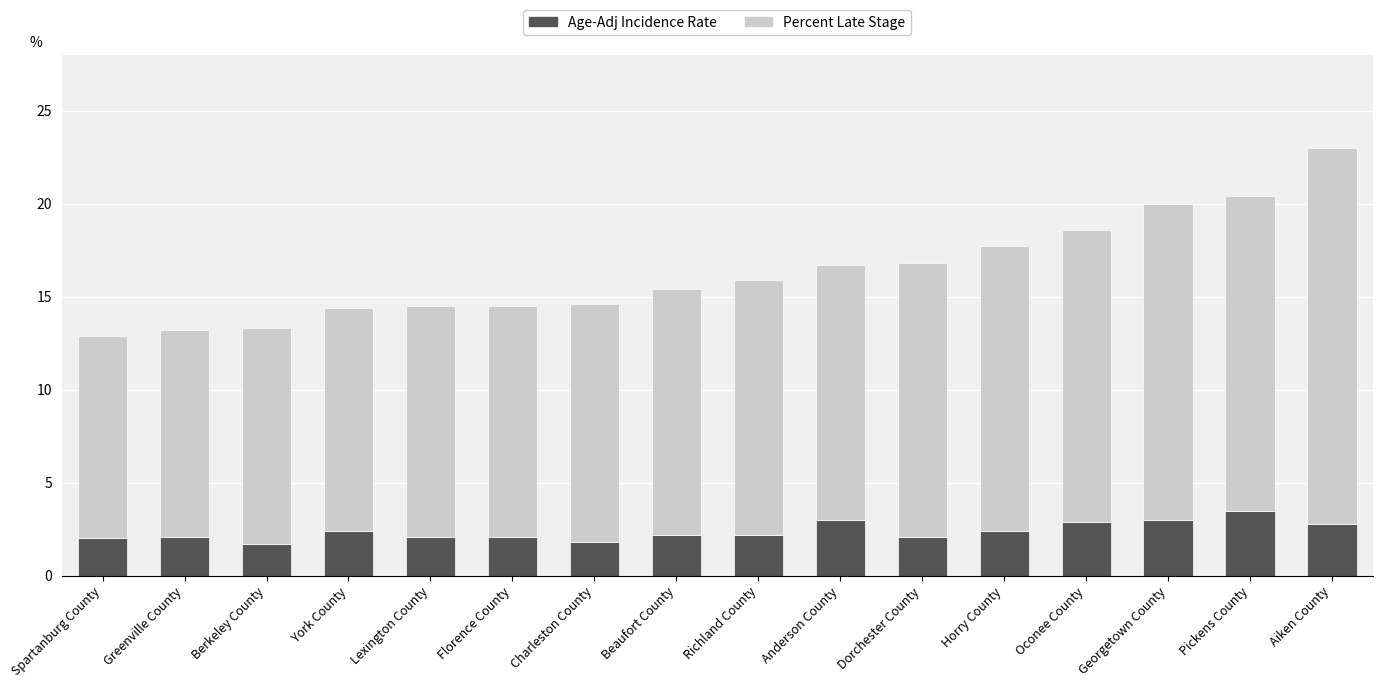

What value does the Age-Adj Incidence Rate series have at Georgetown County?

3.0